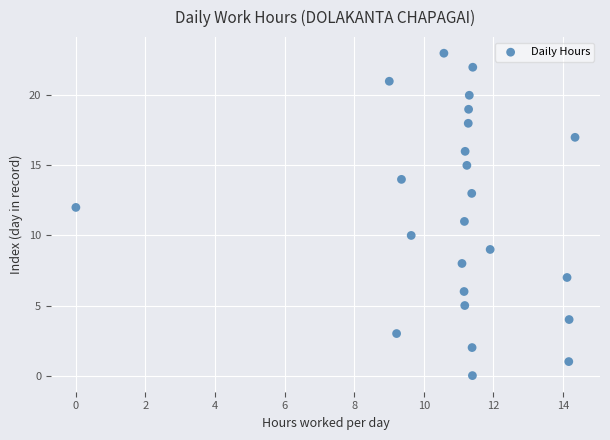

Count the number of points in this scatter plot.

24